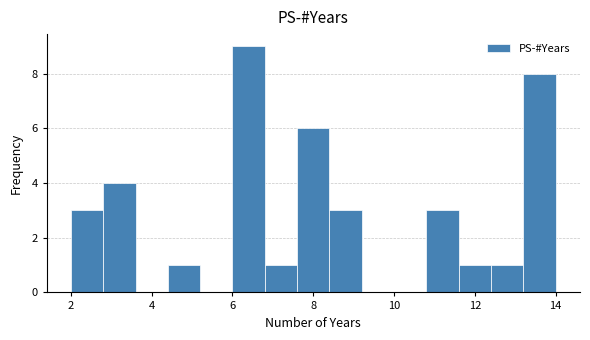

Reading left to right, transcribe this chart: for each bar, give the range it covers on the x-axis and its height. The values are not printed on the chart, so give them approximately, as read against the axis.

2.0 to 2.8: 3
2.8 to 3.6: 4
3.6 to 4.4: 0
4.4 to 5.2: 1
5.2 to 6.0: 0
6.0 to 6.8: 9
6.8 to 7.6: 1
7.6 to 8.4: 6
8.4 to 9.2: 3
9.2 to 10.0: 0
10.0 to 10.8: 0
10.8 to 11.6: 3
11.6 to 12.4: 1
12.4 to 13.2: 1
13.2 to 14.0: 8